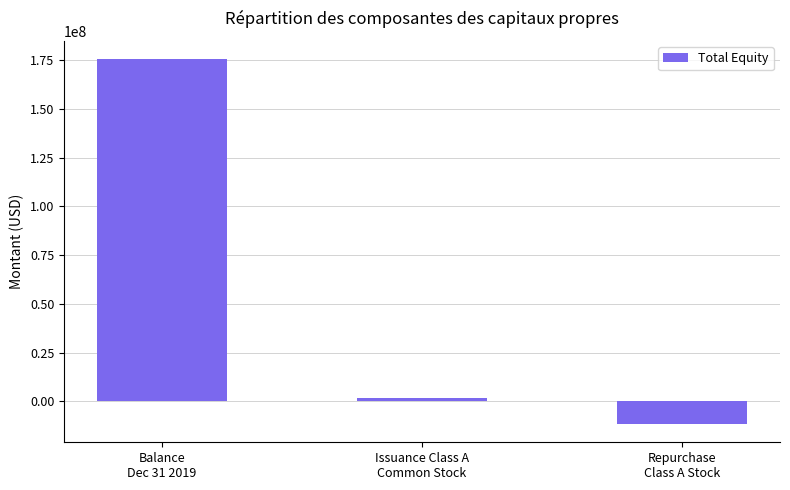

What is the label of the 3rd bar from the right?

Balance
Dec 31 2019